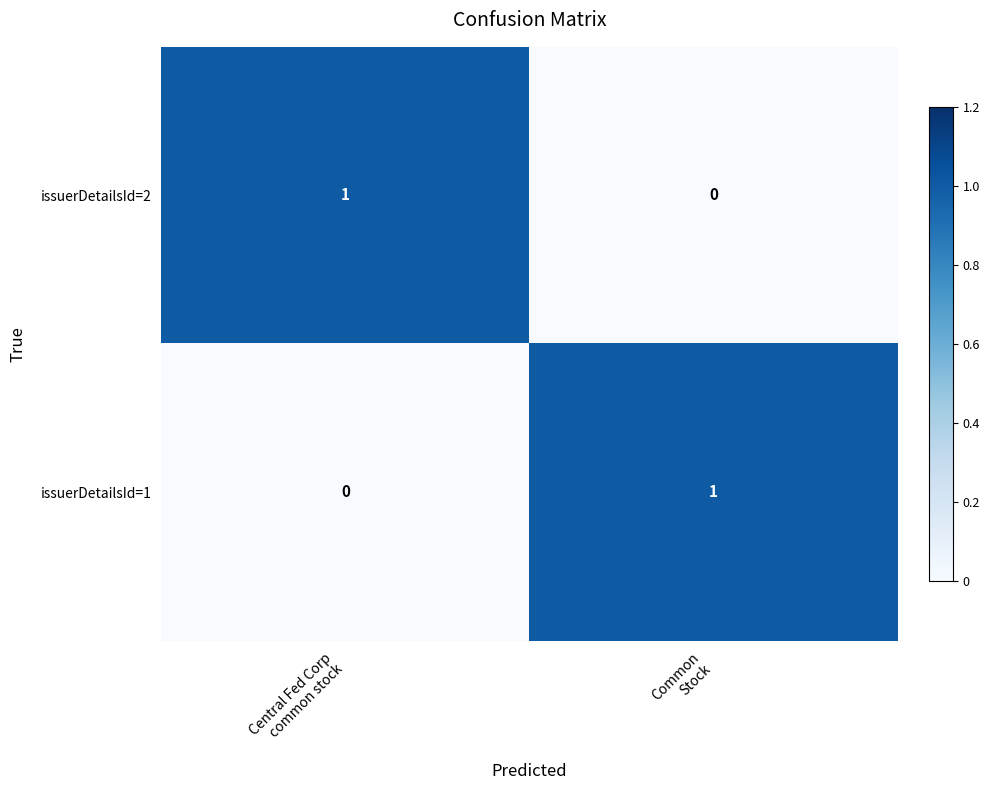

Reading right to left, transcribe all the data shown in this chart.

issuerDetailsId=2: 0	1
issuerDetailsId=1: 1	0